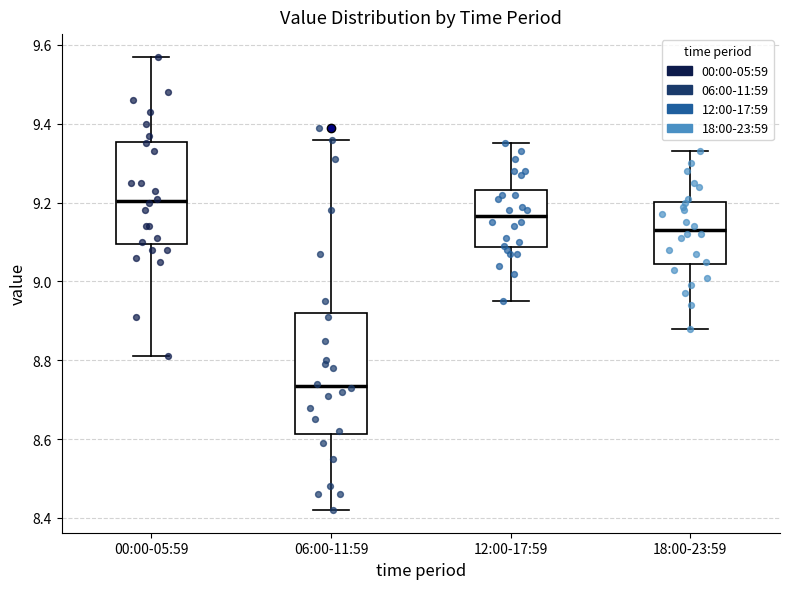

Reading left to right, transcribe this box plot: for each box, give where its median line is, the range the box spans, and where its two whiskers end, as read against the y-axis. The values are not printed on the chart, so give them approximately, as read against the axis.

00:00-05:59: median 9.20, box 9.10 to 9.36, whiskers 8.82 to 9.58
06:00-11:59: median 8.74, box 8.62 to 8.92, whiskers 8.42 to 9.36
12:00-17:59: median 9.16, box 9.08 to 9.24, whiskers 8.96 to 9.36
18:00-23:59: median 9.14, box 9.04 to 9.20, whiskers 8.88 to 9.34